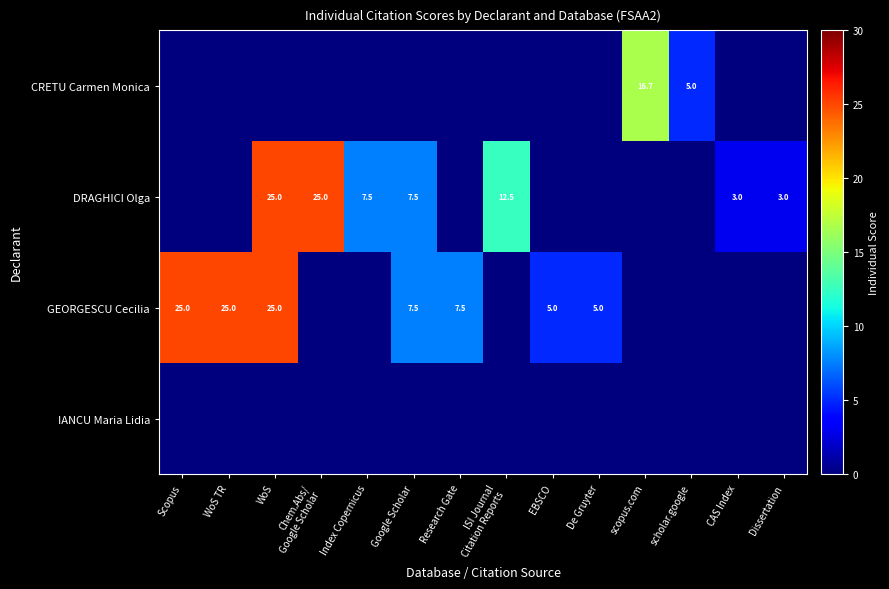

What is the maximum value shown in the chart?

25.0